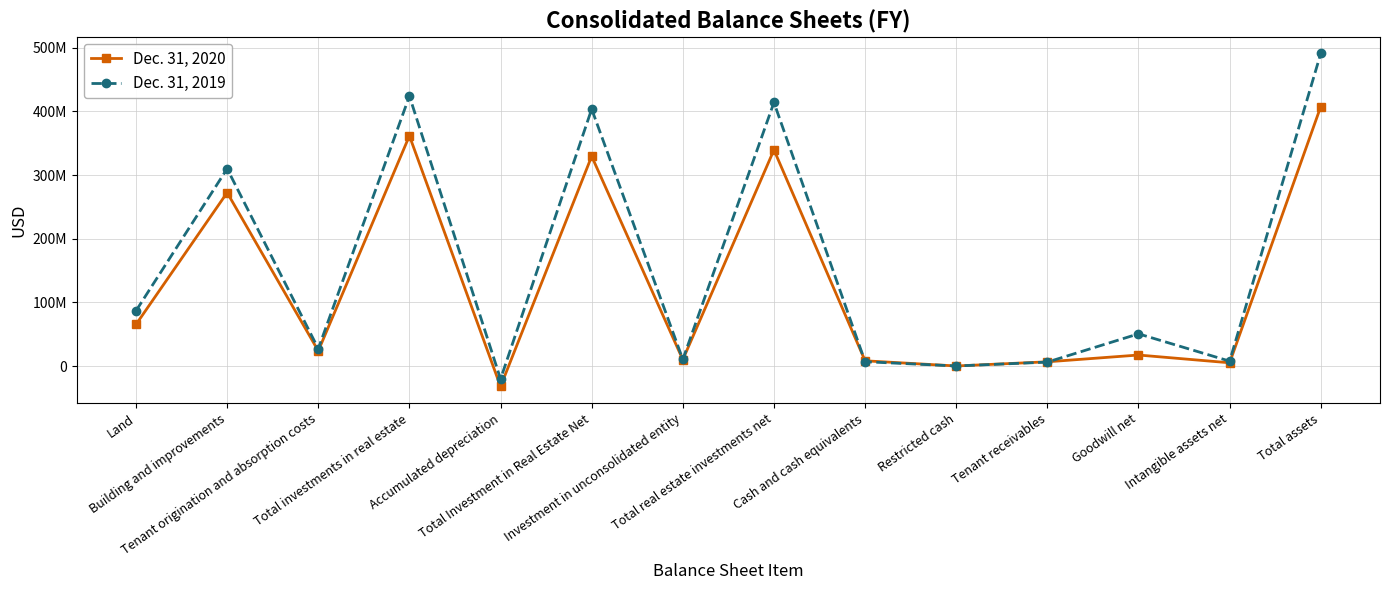

Which series has the largest total across all categories?

Dec. 31, 2019